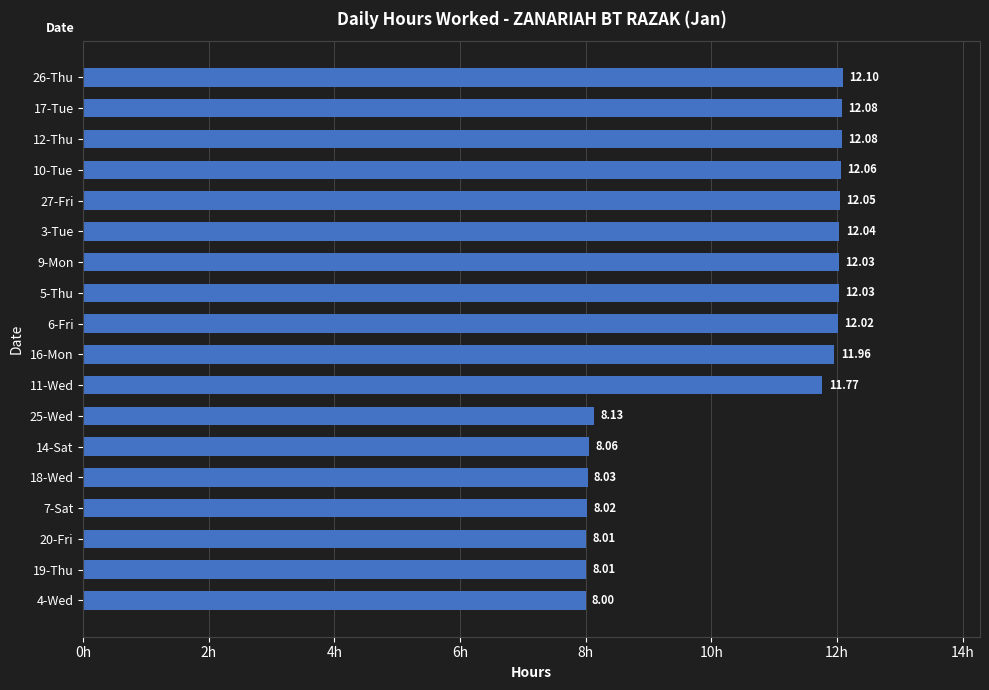

What is the ratio of the value at 4-Wed to the value at 25-Wed?

1.0